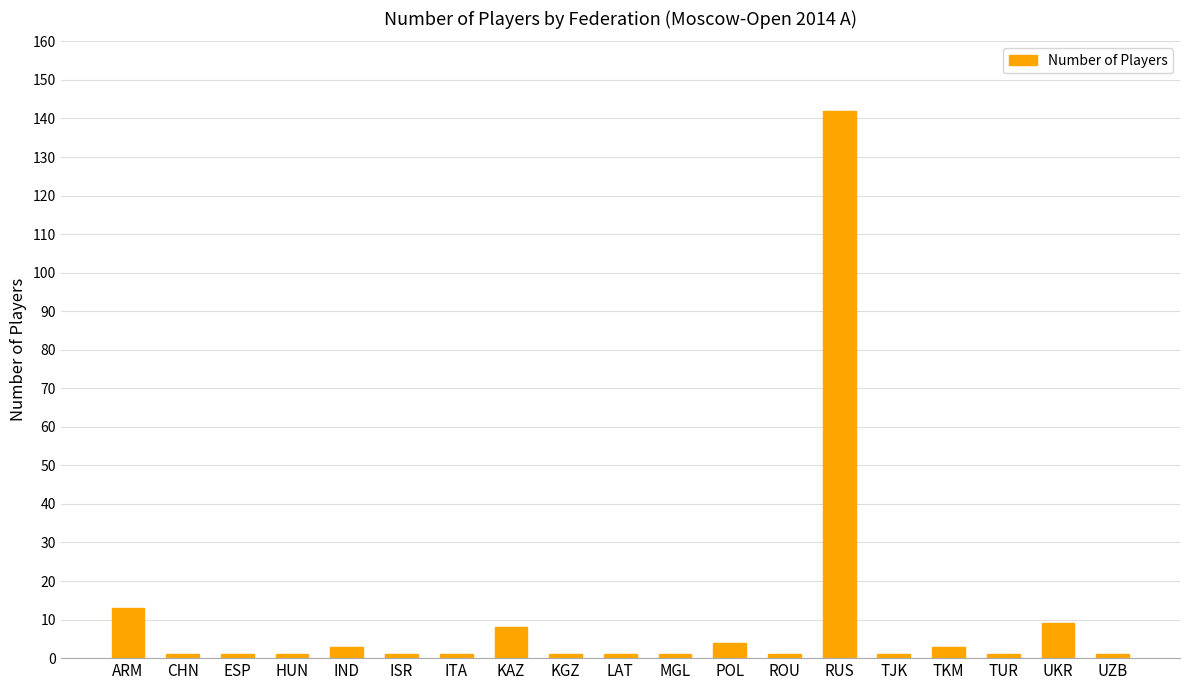

Is it true that the value at ARM is 13?

True